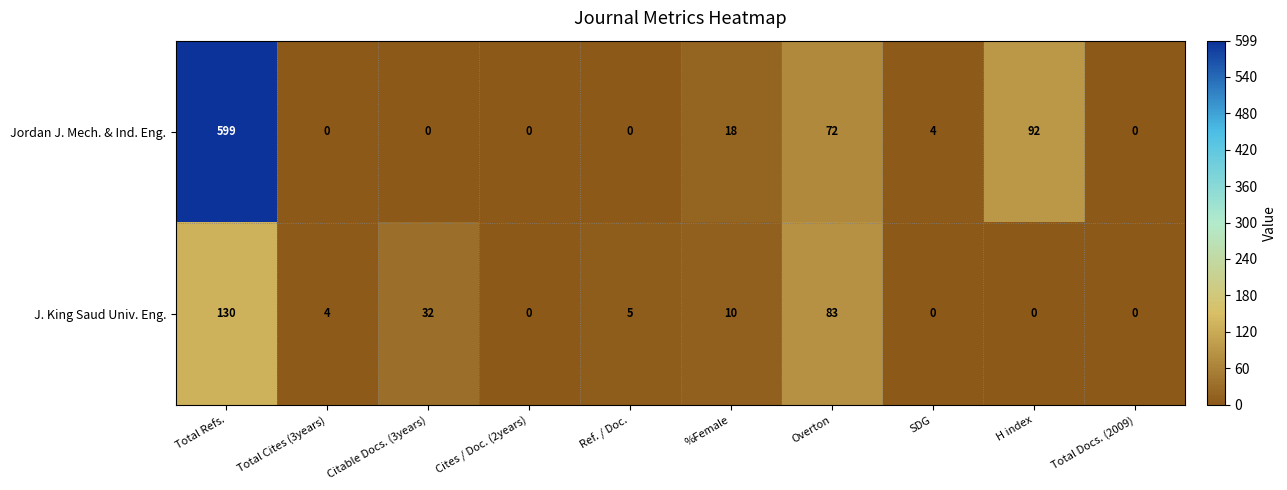

Which series has the largest range (max minus min)?

Jordan J. Mech. & Ind. Eng.